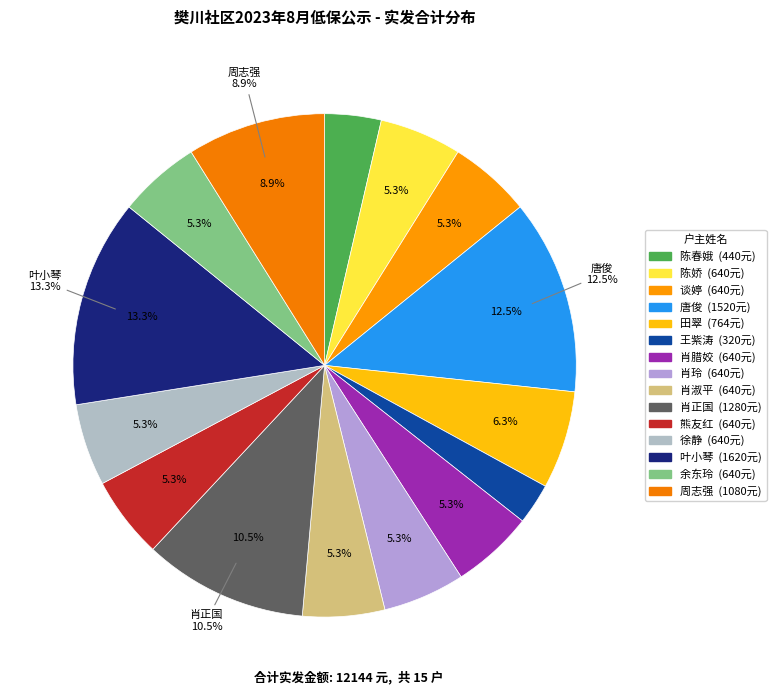

Is it true that 熊友红 is 1% of the pie?

False